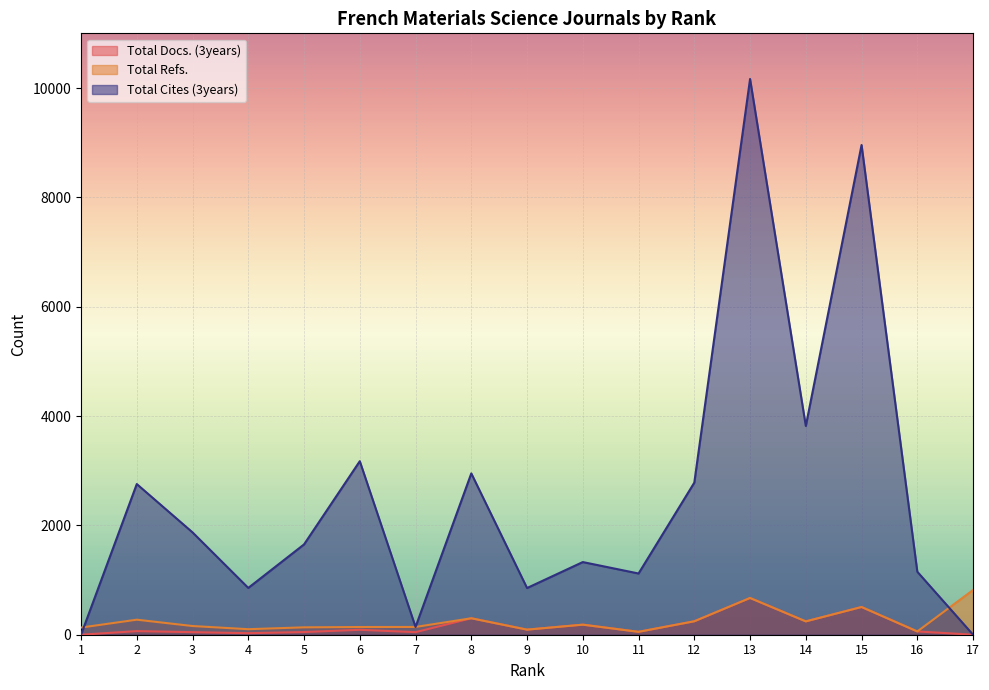

True or false: Total Refs. and Total Docs. (3years) intersect in this chart.

False